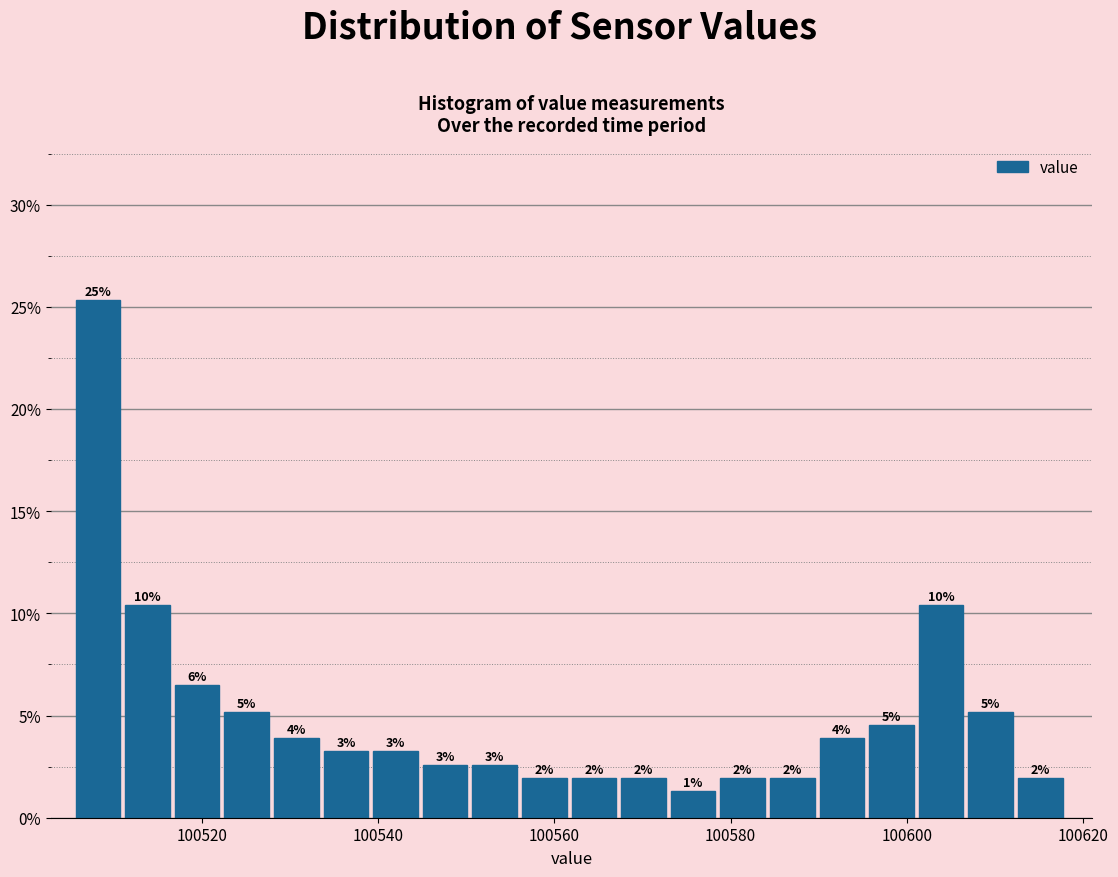

Read against the x-axis, roughly where is the centre of the tallest bar?

100508